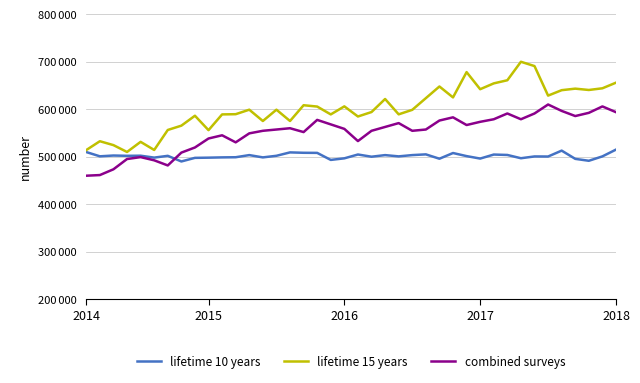

True or false: combined surveys has more than 0 interior local peaks.

True